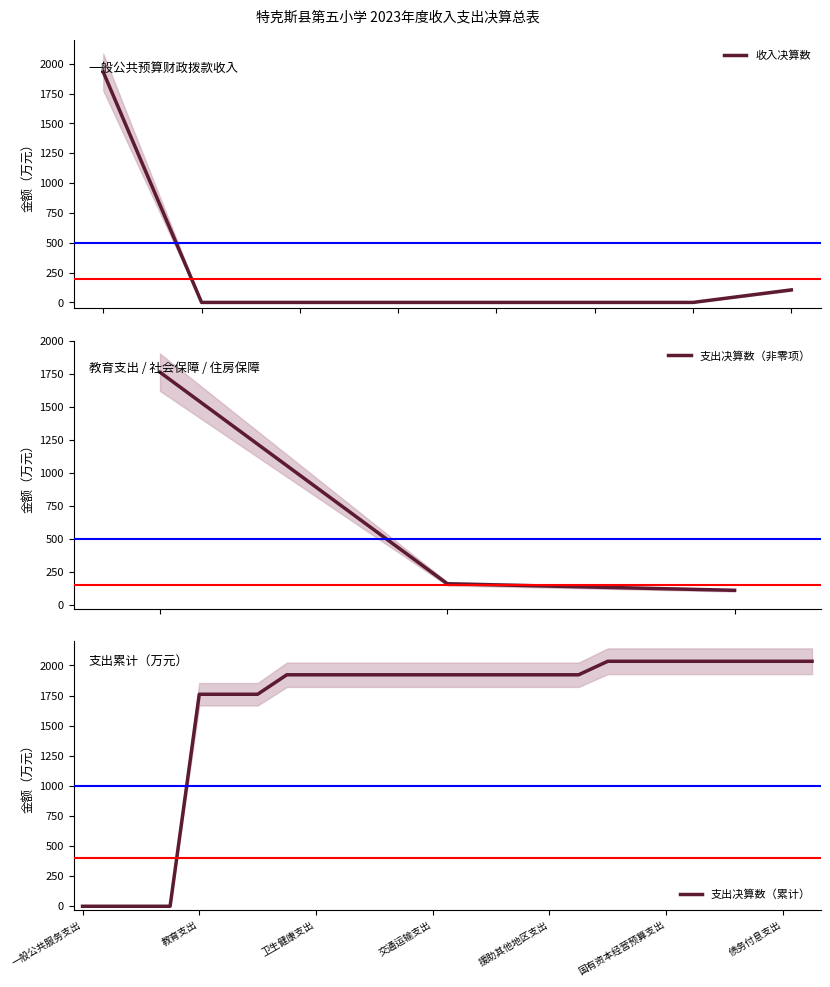

Which label corresponds to the smallest value in the chart?

教育支出